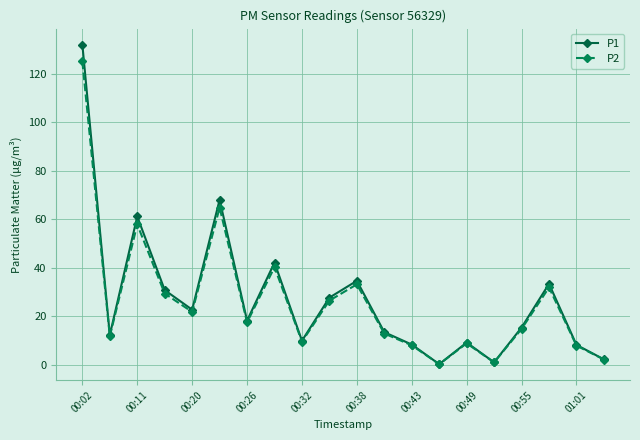

Rank the series by their maximum value, from lowest to highest.

P2, P1